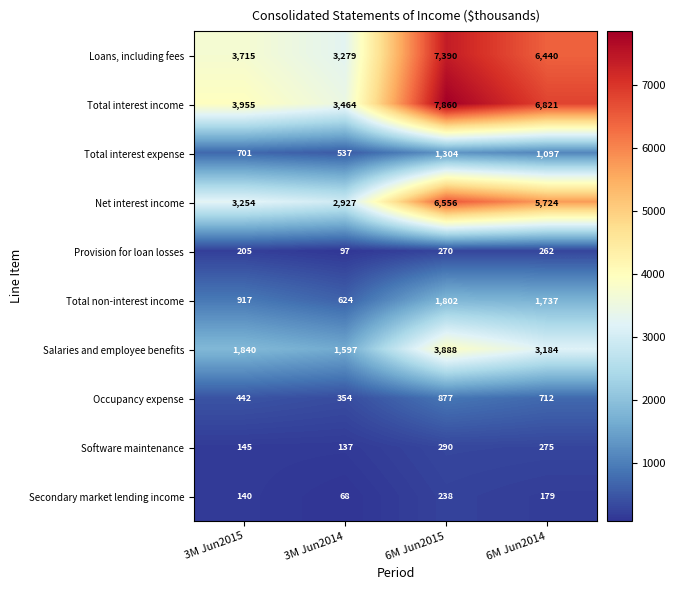

How many series are shown in this chart?

10